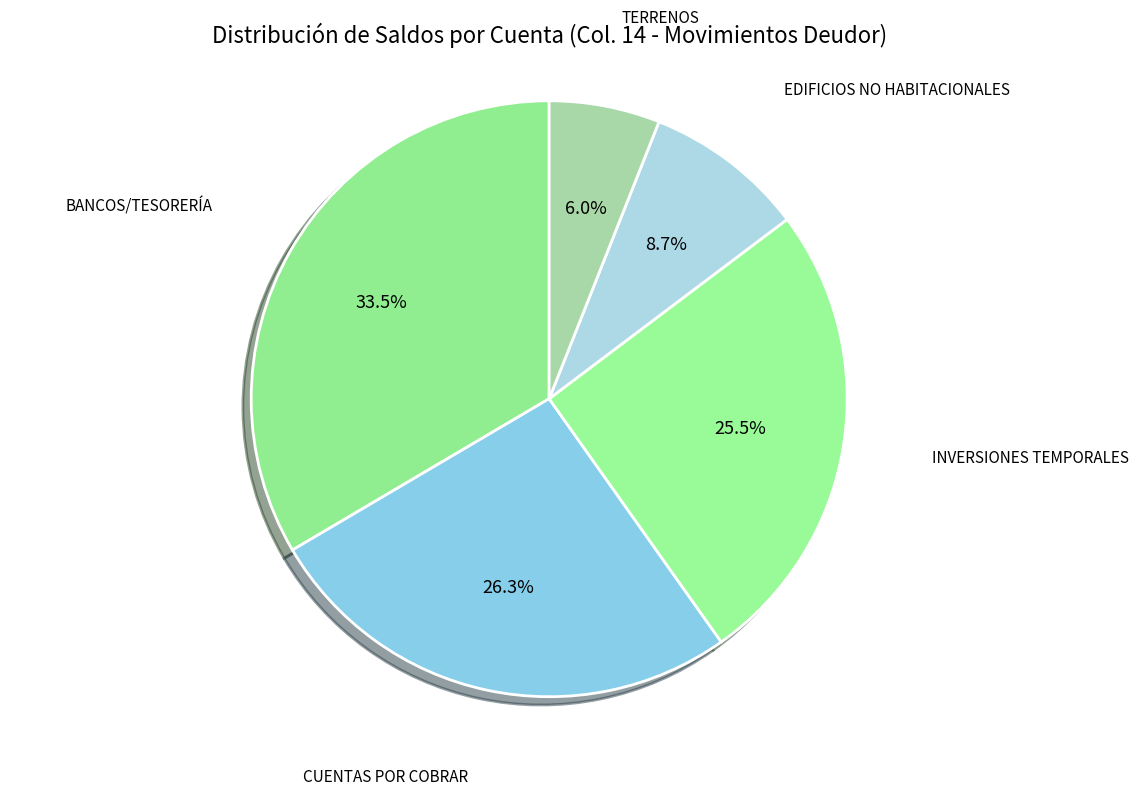

To the nearest percent, what is the average slice percentage?

20%